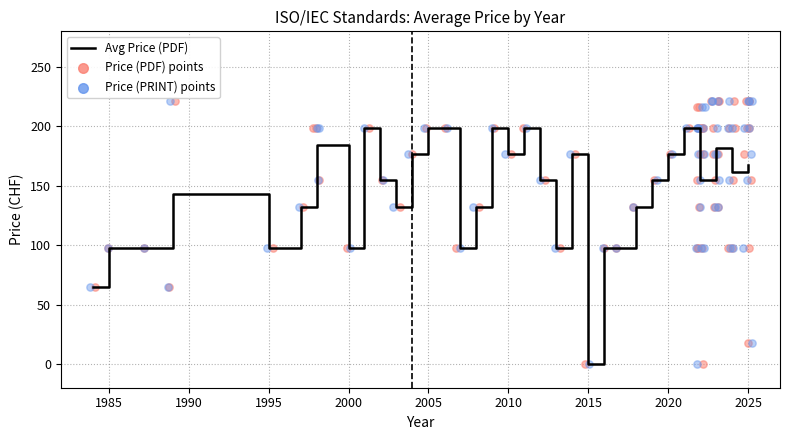

What is the maximum value for Avg Price (PDF)?

199.0